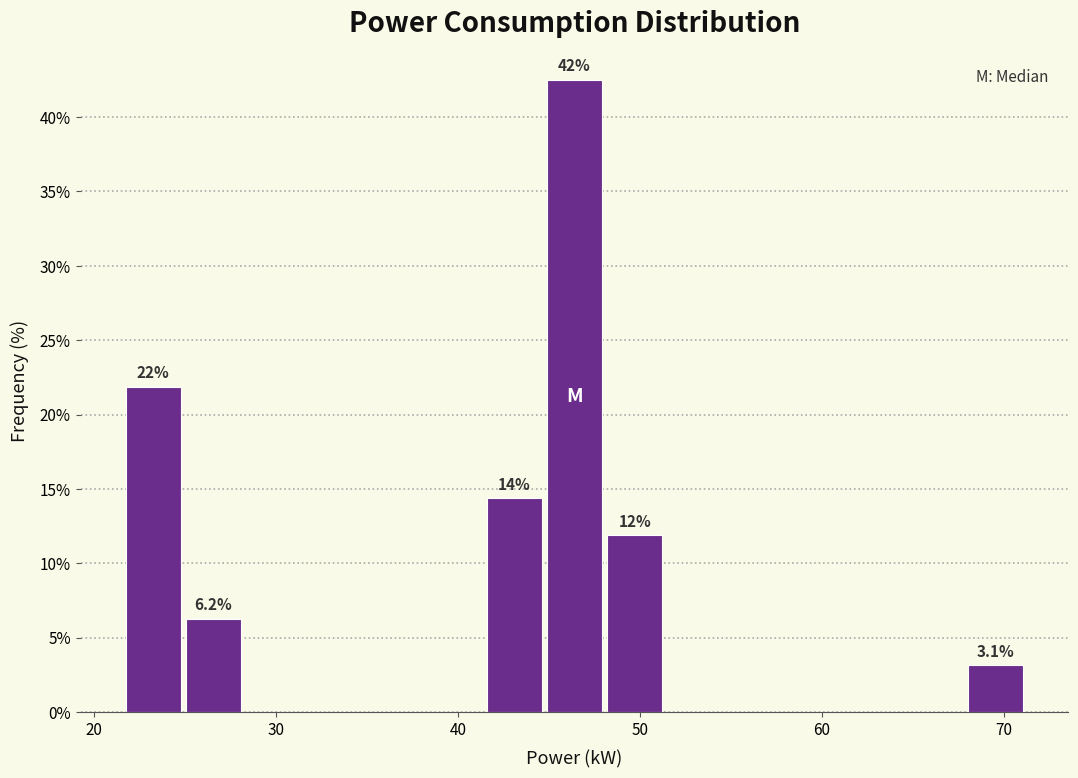

Read against the x-axis, roughly where is the centre of the tallest bar?

46